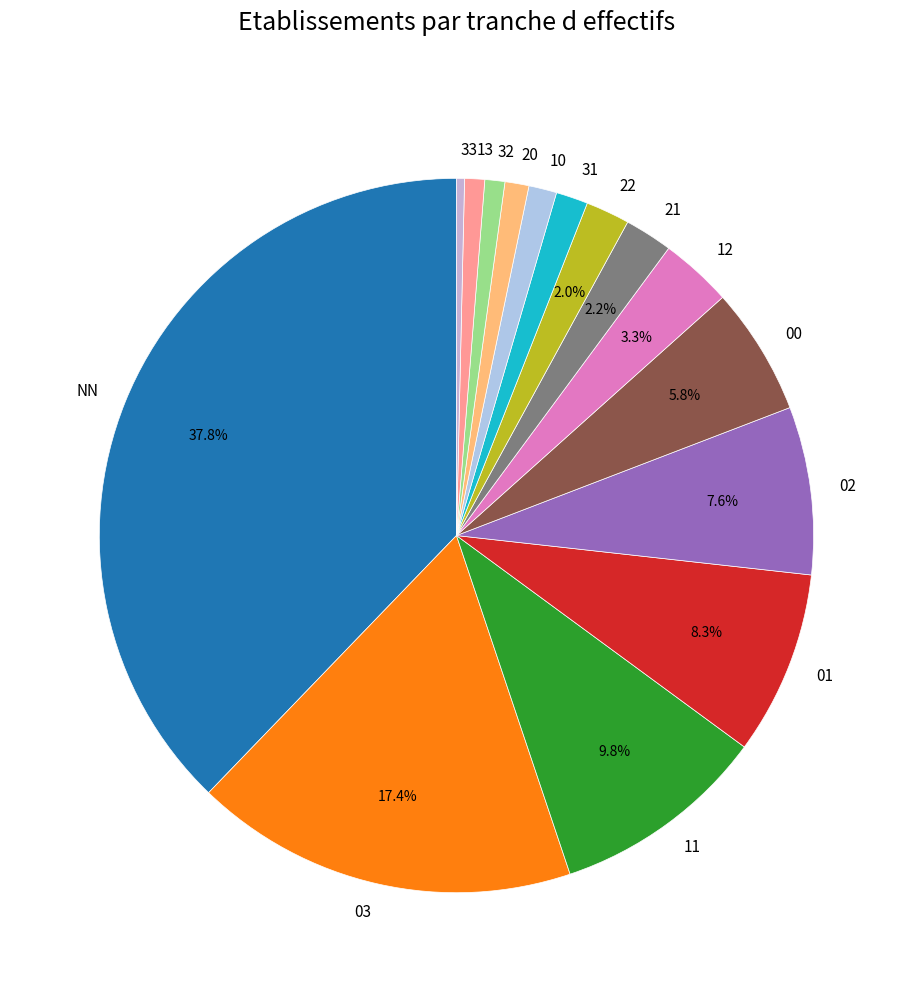

How many segments does this pie chart have?

15